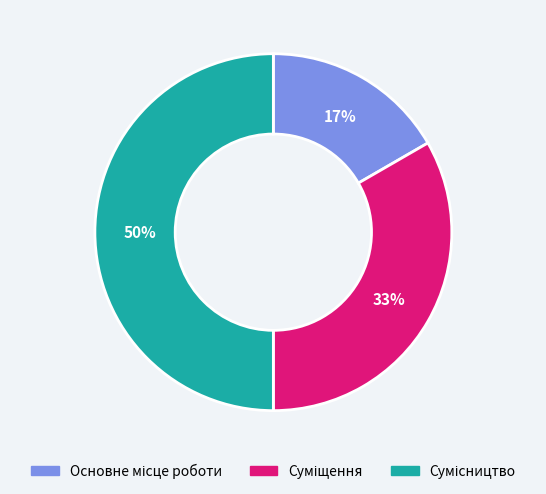

How many slices are in this pie chart?

3